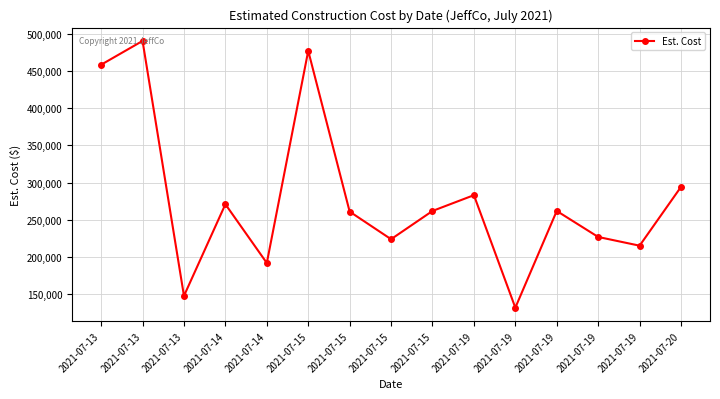

How many lines are shown in the chart?

1